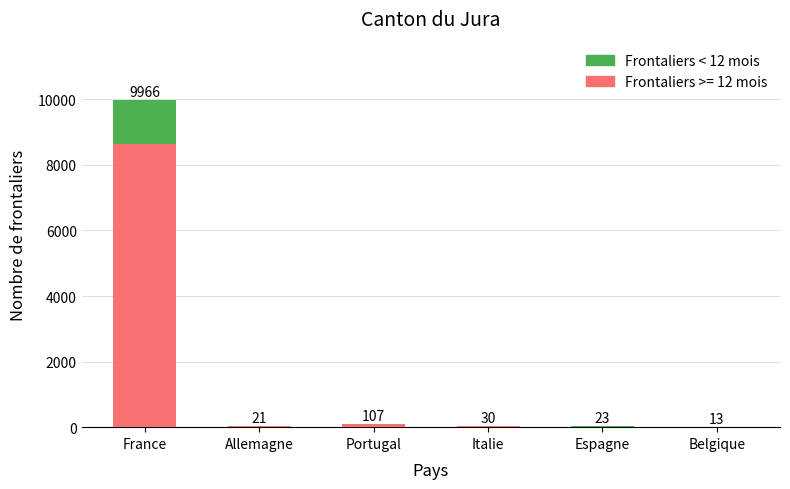

Between Belgique and Italie, which is larger?

Belgique